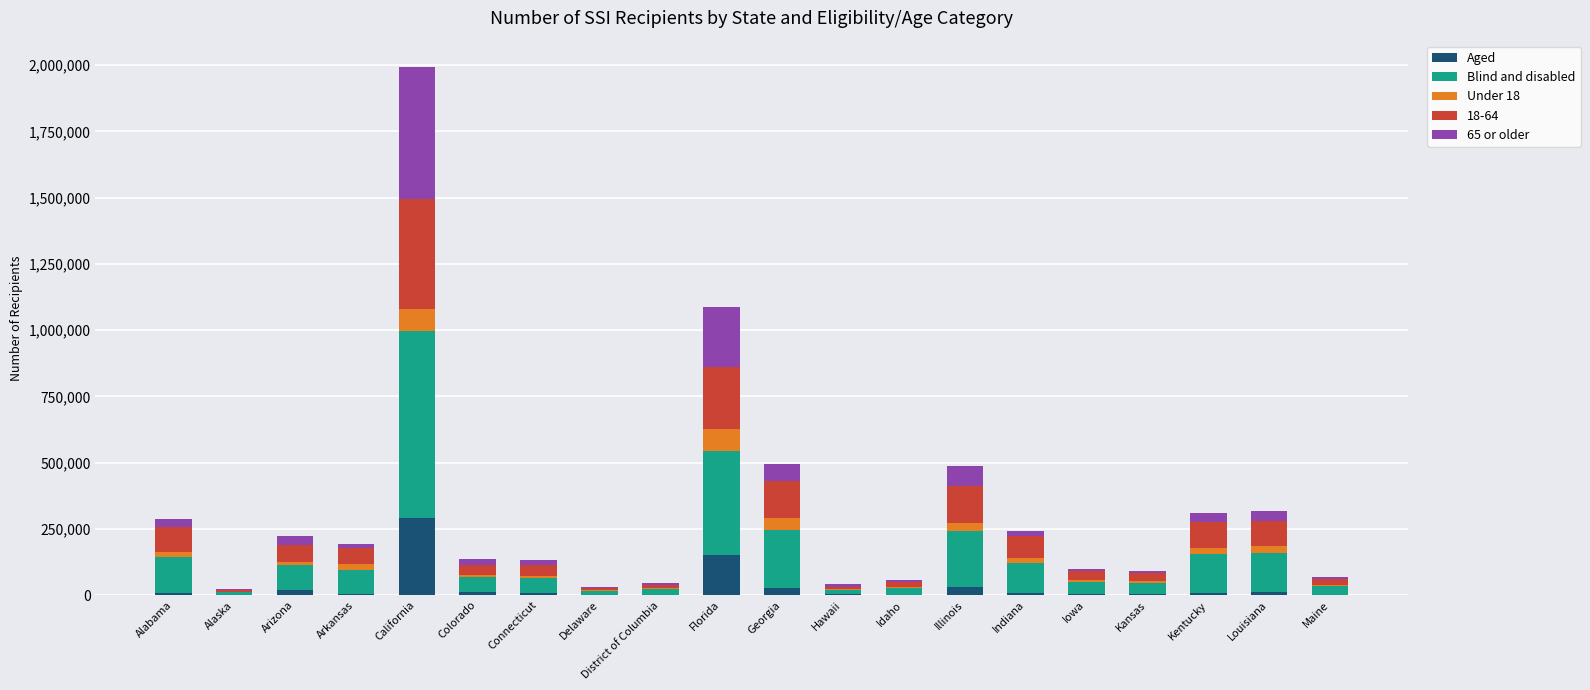

At which category is the sum across all series the highest?

California